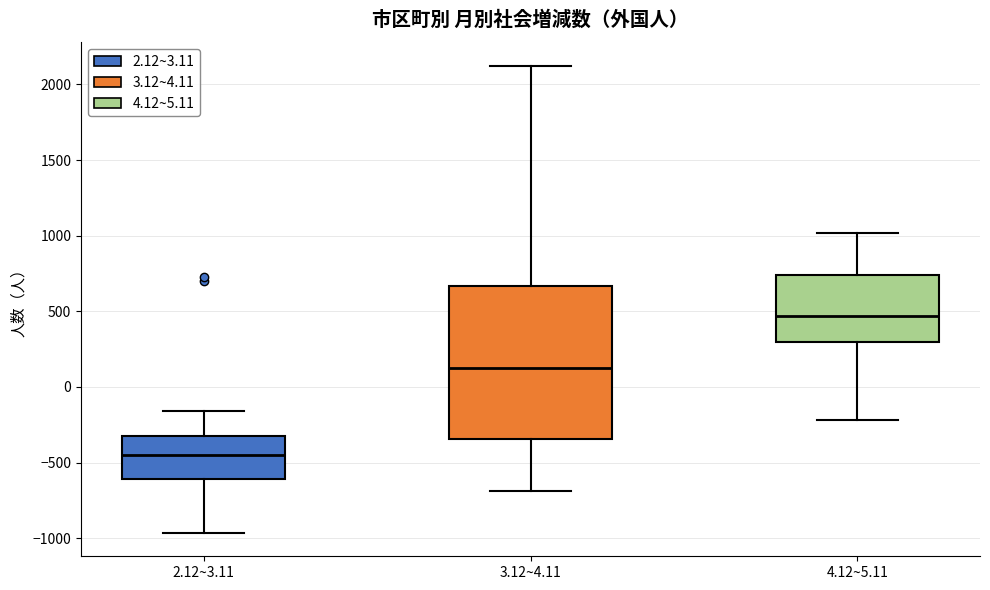

Reading left to right, transcribe this box plot: for each box, give where its median line is, the range the box spans, and where its two whiskers end, as read against the y-axis. The values are not printed on the chart, so give them approximately, as read against the axis.

2.12~3.11: median -450, box -600 to -300, whiskers -950 to -150
3.12~4.11: median 100, box -350 to 650, whiskers -700 to 2150
4.12~5.11: median 450, box 300 to 750, whiskers -200 to 1000